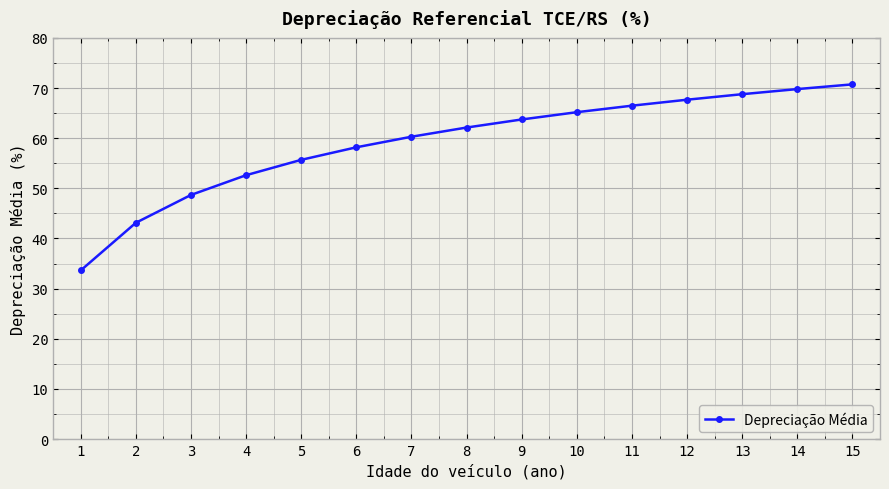

What is the ratio of the value at 2 to the value at 12?

0.6